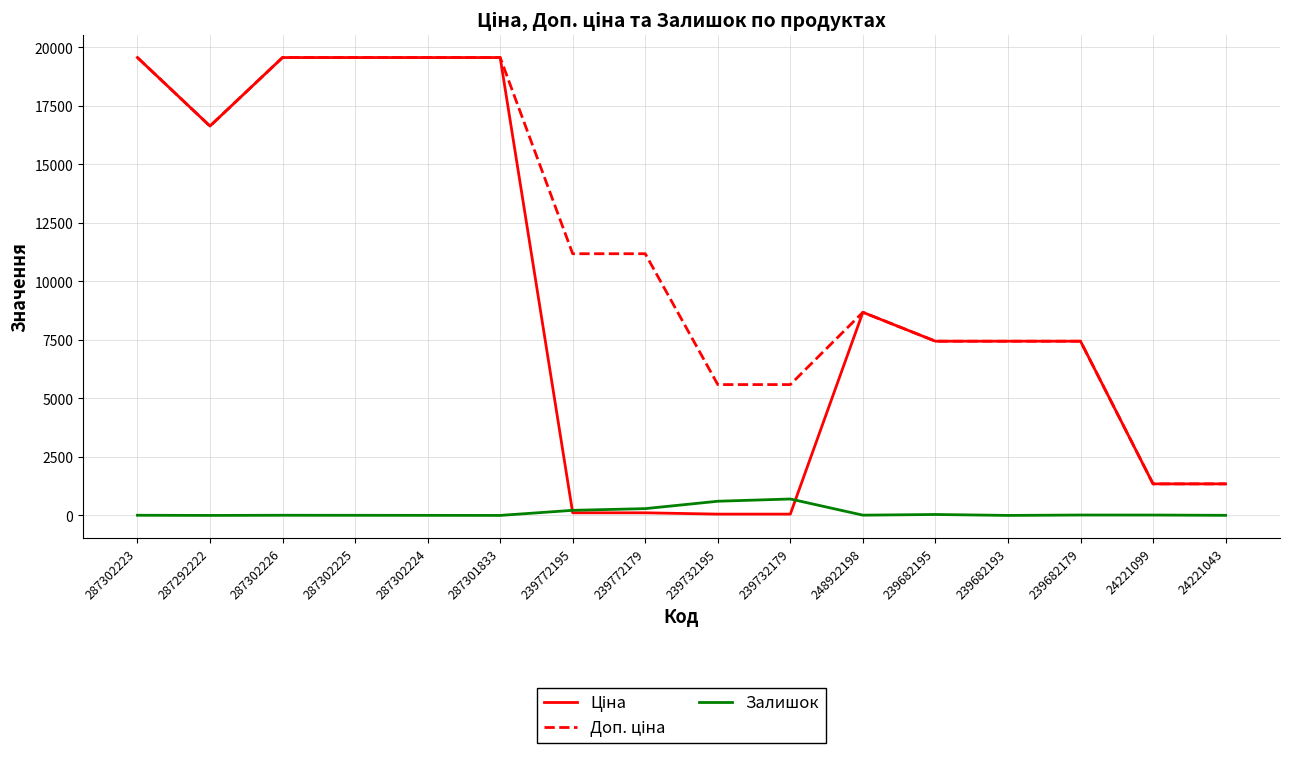

What is the difference between the highest and lowest values at 239682193?

7444.6